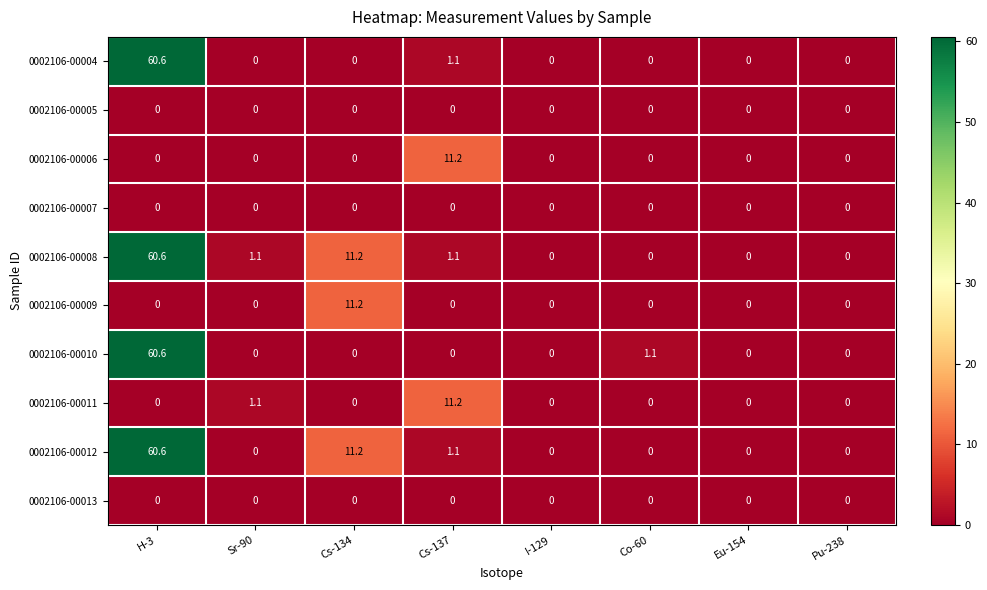

What is the difference between the maximum and second lowest values in the 0002106-00012 series?

60.6